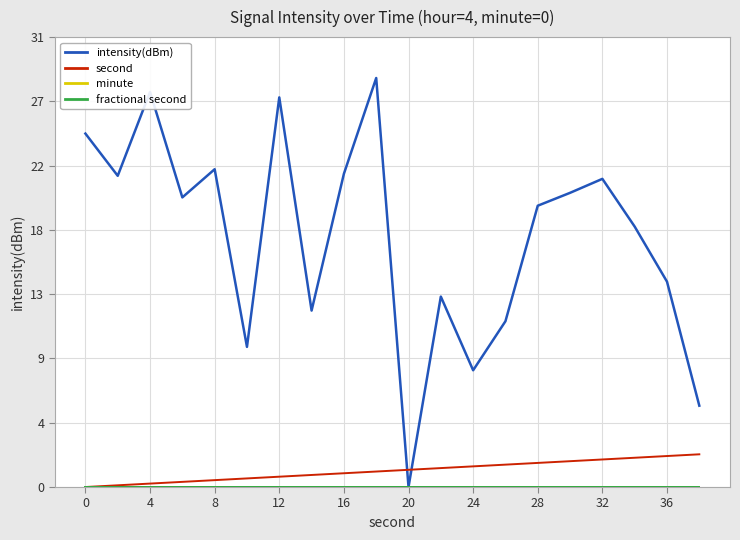

Which series has the largest range (max minus min)?

intensity(dBm)